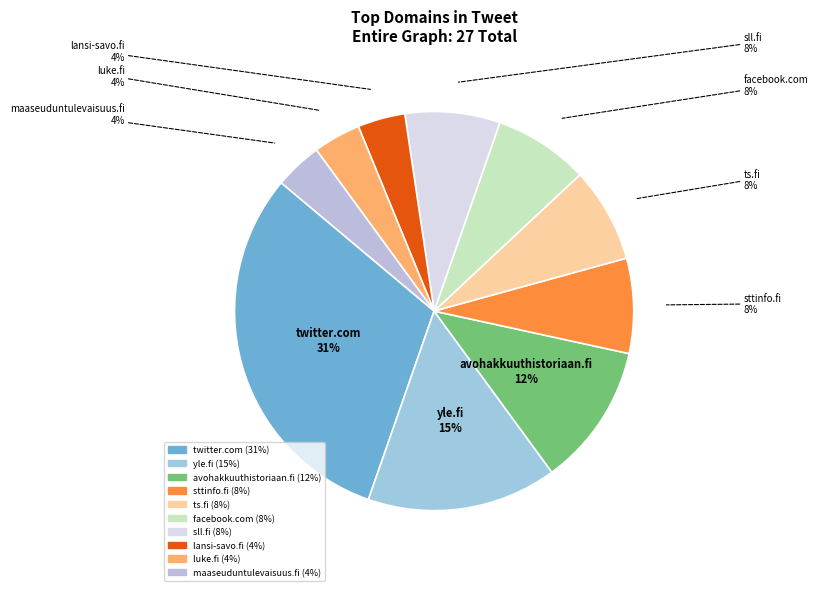

What is the largest slice in the pie chart?

twitter.com